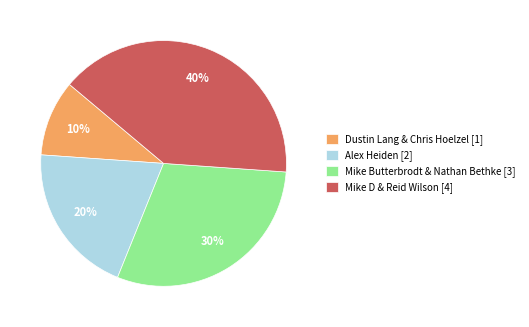

To the nearest percent, what is the combined percentage of Mike D & Reid Wilson [4] and Alex Heiden [2]?

60%